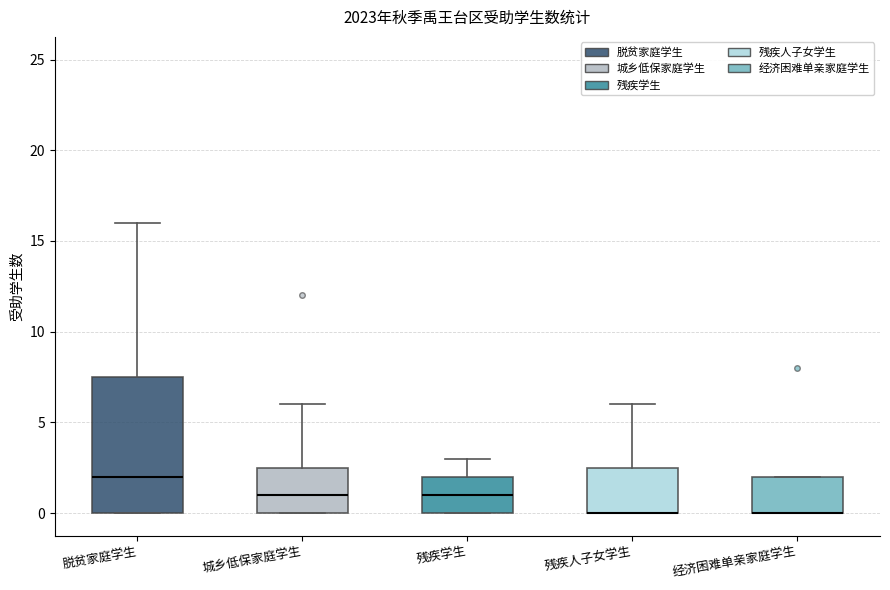

Reading left to right, read every box against the y-axis: the position of its median line, the range the box covers, and the ends of its whiskers. The values are not printed on the chart, so give them approximately, as read against the axis.

脱贫家庭学生: median 2.0, box 0.0 to 7.5, whiskers 0.0 to 16.0
城乡低保家庭学生: median 1.0, box 0.0 to 2.5, whiskers 0.0 to 6.0
残疾学生: median 1.0, box 0.0 to 2.0, whiskers 0.0 to 3.0
残疾人子女学生: median 0.0 (drawn on the box's lower edge), box 0.0 to 2.5, whiskers 0.0 to 6.0
经济困难单亲家庭学生: median 0.0 (drawn on the box's lower edge), box 0.0 to 2.0, whiskers 0.0 to 2.0